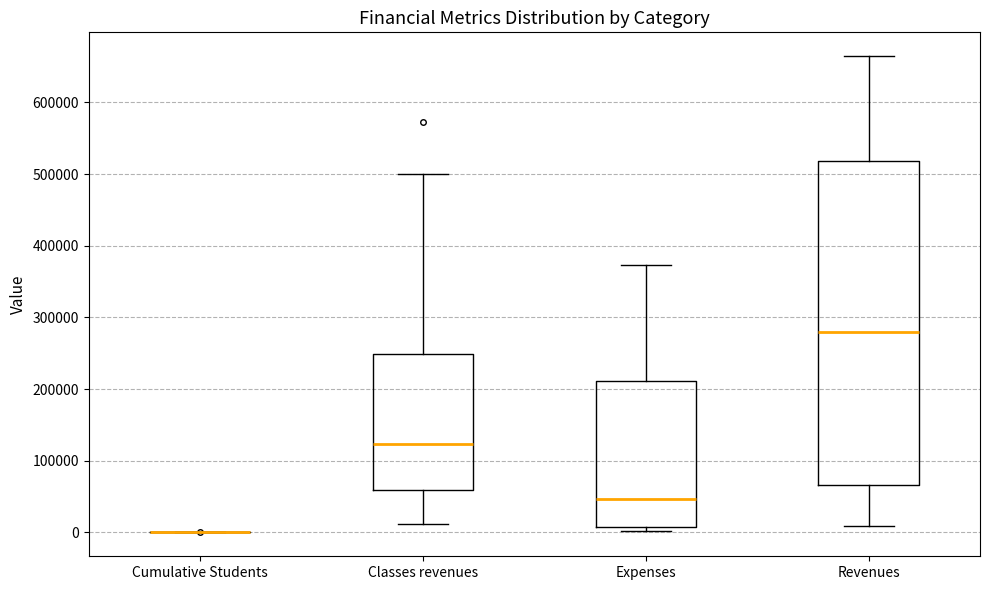

Reading left to right, read every box against the y-axis: the position of its median line, the range the box covers, and the ends of its whiskers. The values are not printed on the chart, so give them approximately, as read against the axis.

Cumulative Students: box collapsed to a line at 0, whiskers 0 to 0
Classes revenues: median 120000, box 60000 to 250000, whiskers 10000 to 500000
Expenses: median 50000, box 10000 to 210000, whiskers 0 to 370000
Revenues: median 280000, box 70000 to 520000, whiskers 10000 to 660000